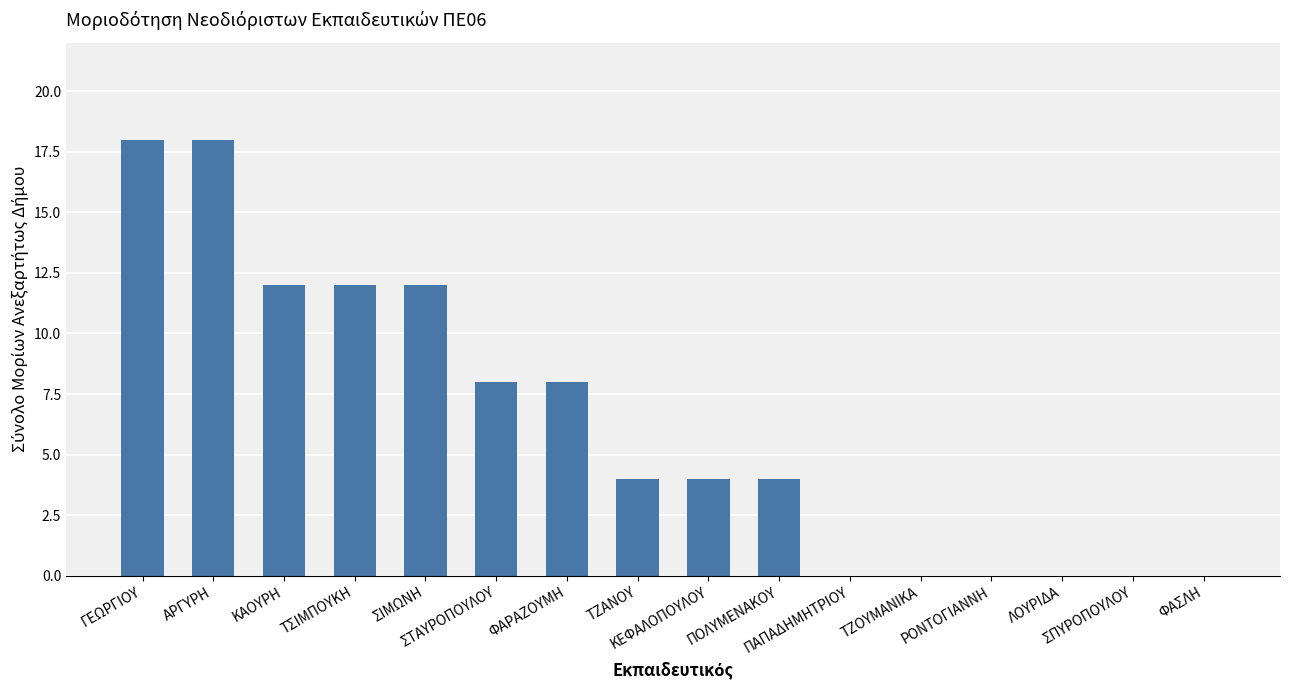

Does the chart contain stacked bars?

No